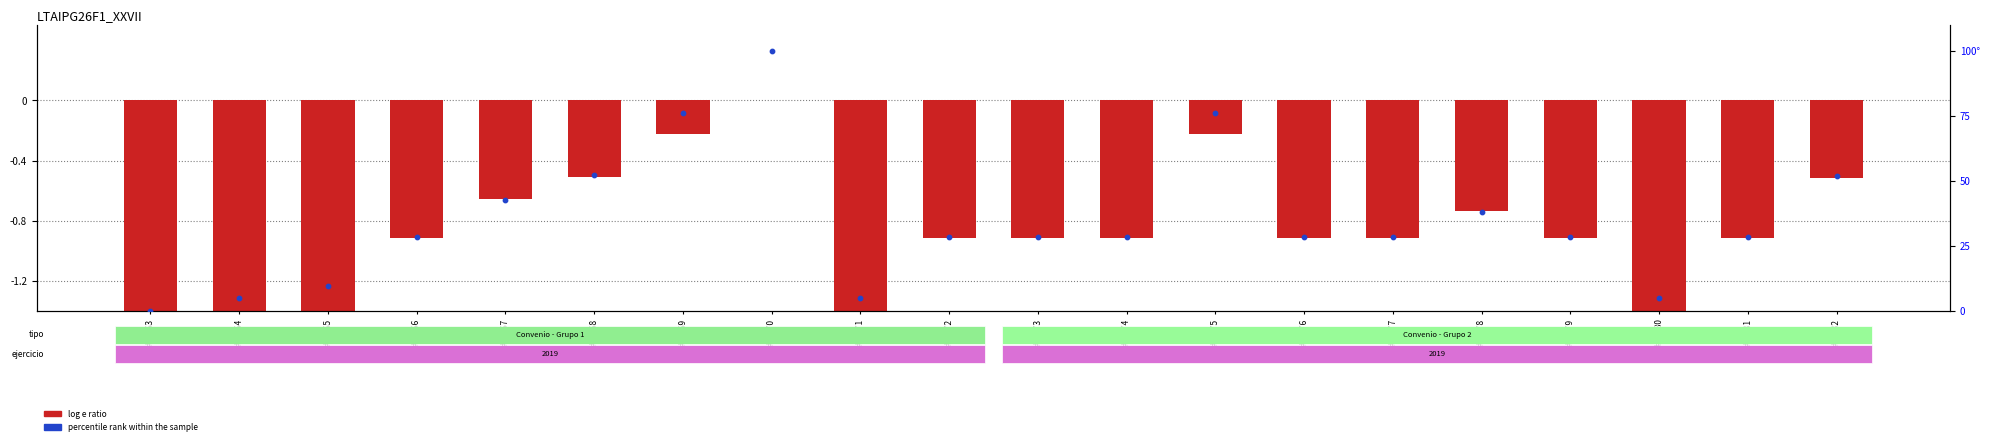

Which series has the largest Y range (max minus min)?

percentile rank within the sample